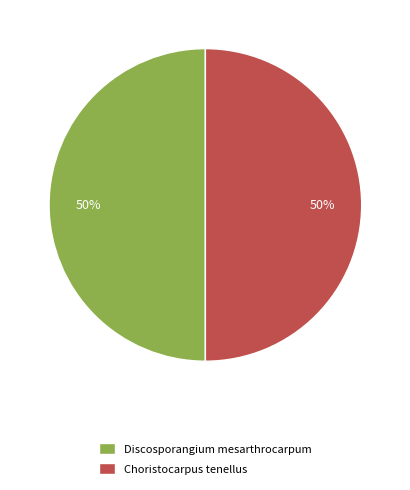

Approximately how many times larger is the value at Discosporangium mesarthrocarpum compared to Choristocarpus tenellus?

1.0